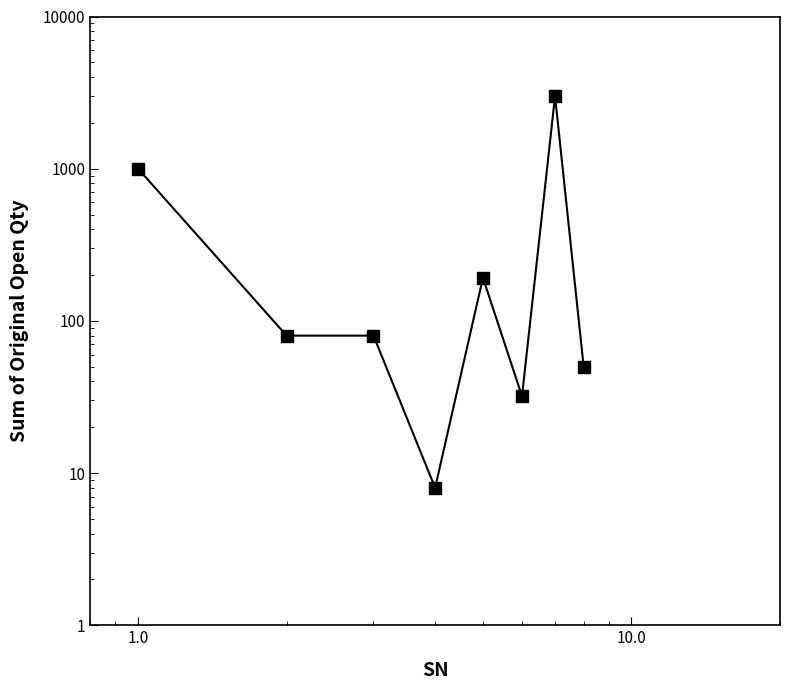

Reading left to right, what are all the values shown in this chart?

1000	80	80	8	192	32	3000	50